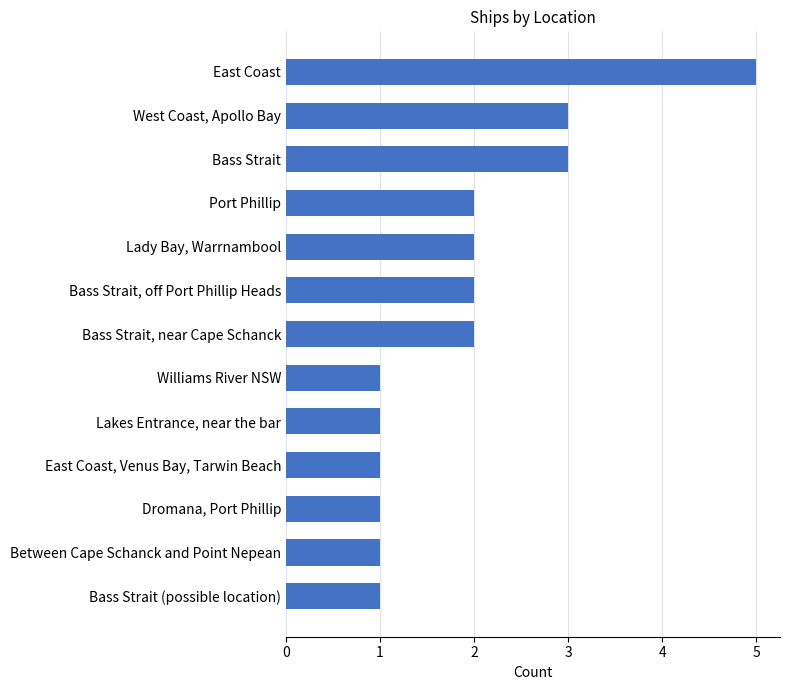

What is the label of the 11th bar from the bottom?

Bass Strait